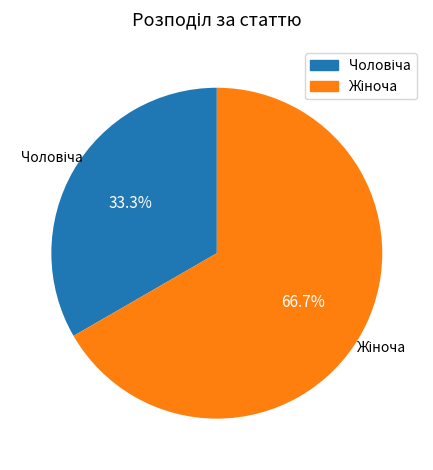

Is there any slice that represents more than half of the pie?

Yes